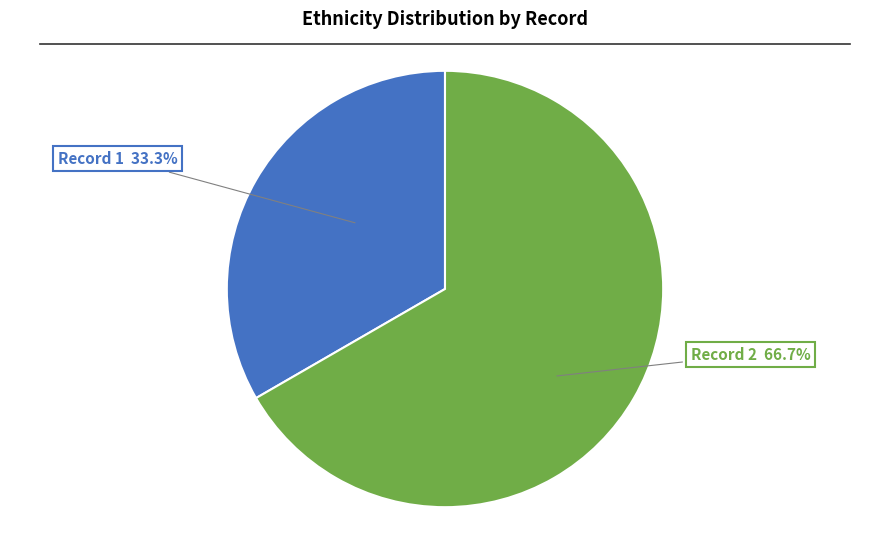

Does any single category account for the majority?

Yes